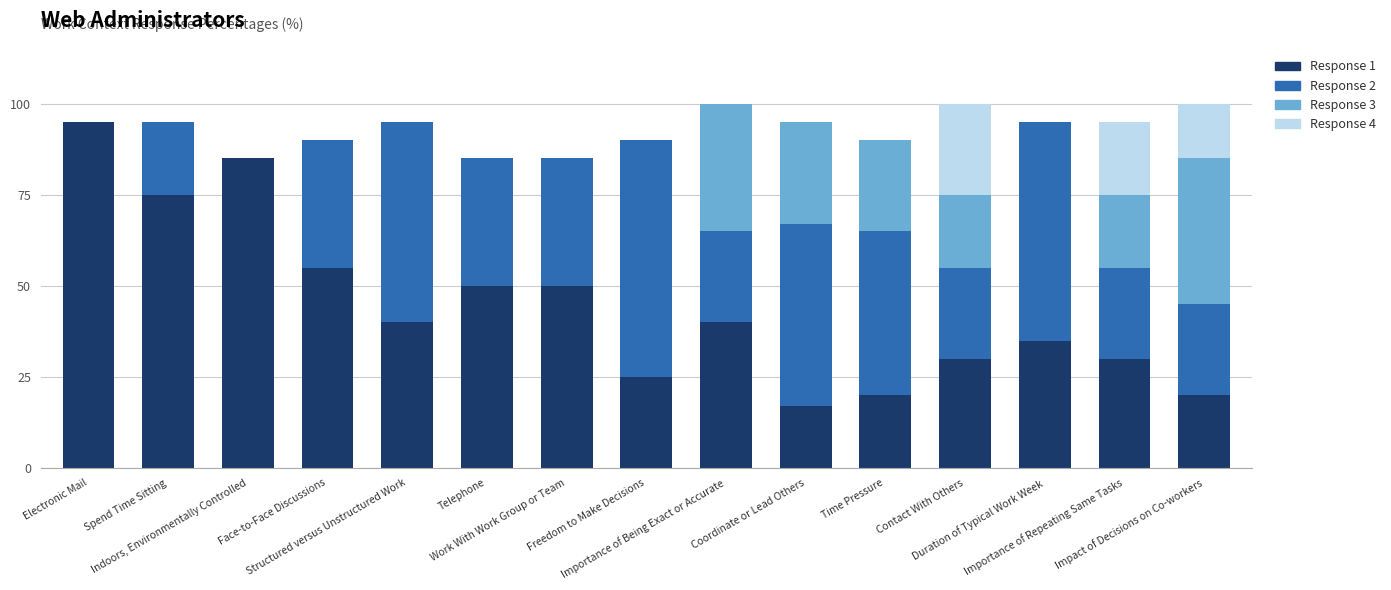

Count the number of data series in this chart.

4